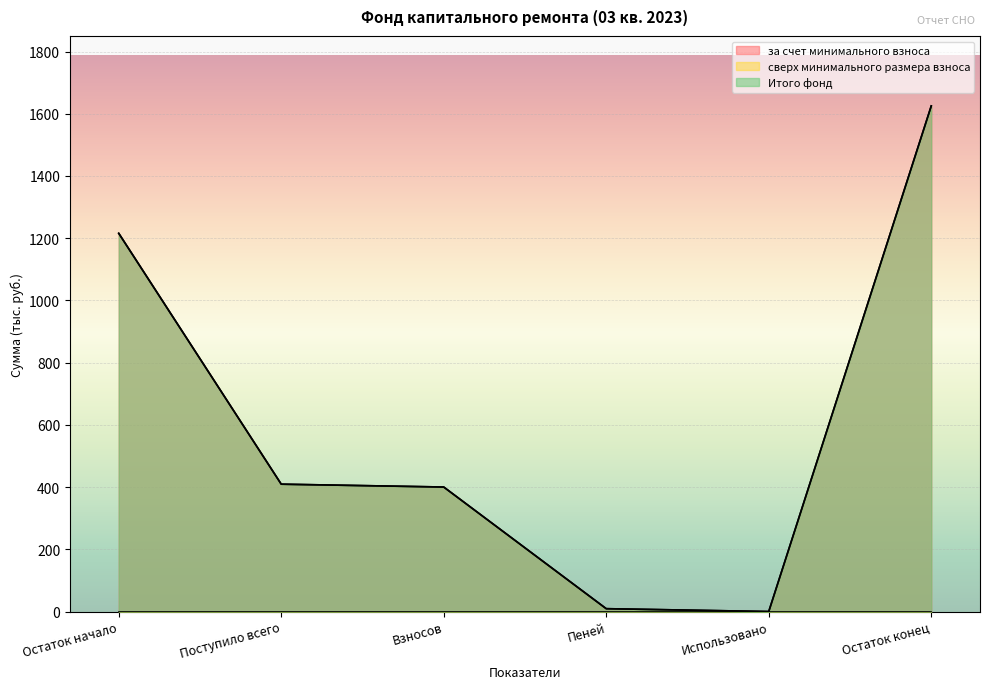

Which category has the lowest value across all series?

Использовано